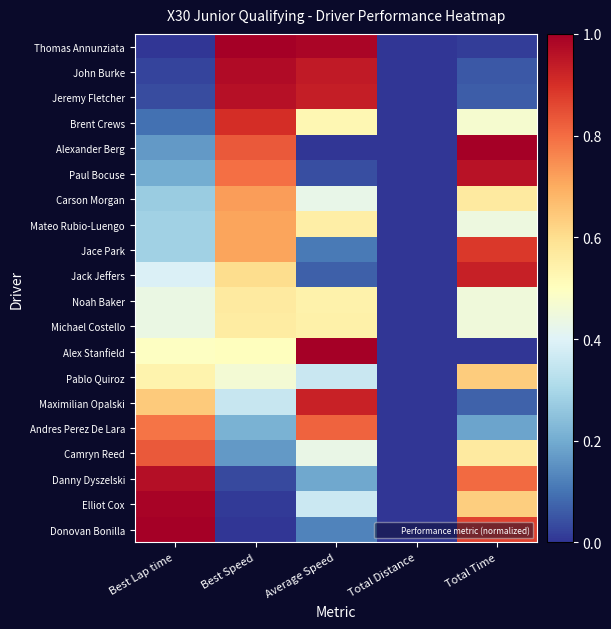

Rank the series at Best Speed from lowest to highest value.

Donovan Bonilla, Elliot Cox, Danny Dyszelski, Camryn Reed, Andres Perez De Lara, Maximilian Opalski, Pablo Quiroz, Alex Stanfield, Michael Costello, Noah Baker, Jack Jeffers, Jace Park, Mateo Rubio-Luengo, Carson Morgan, Paul Bocuse, Alexander Berg, Brent Crews, Jeremy Fletcher, John Burke, Thomas Annunziata